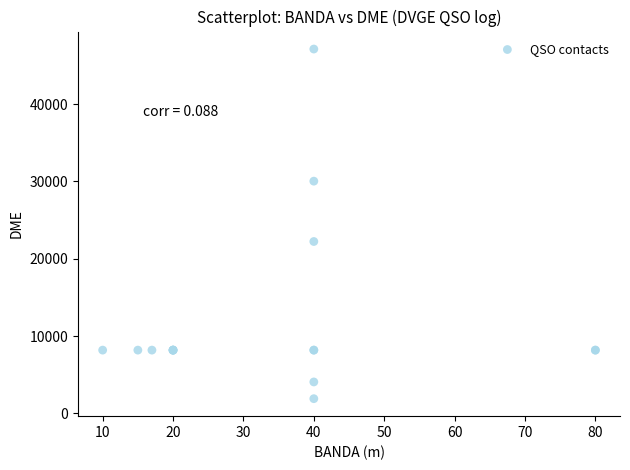

What Y value in the scatter plot is closest to 24506?

22225